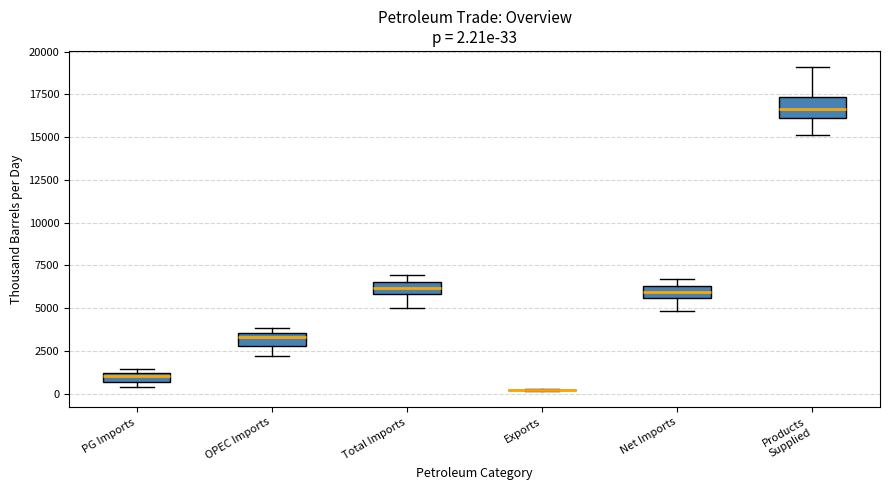

Comparing the boxes themselves (not the whiskers), which one is the tallest?

Products Supplied